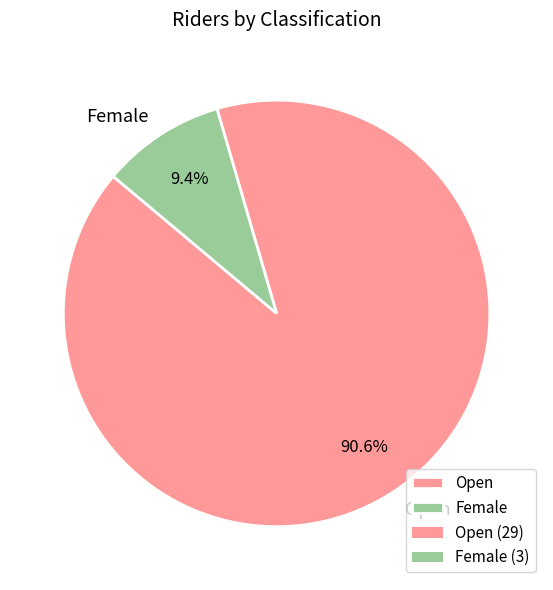

Which category has the biggest portion of the pie?

Open